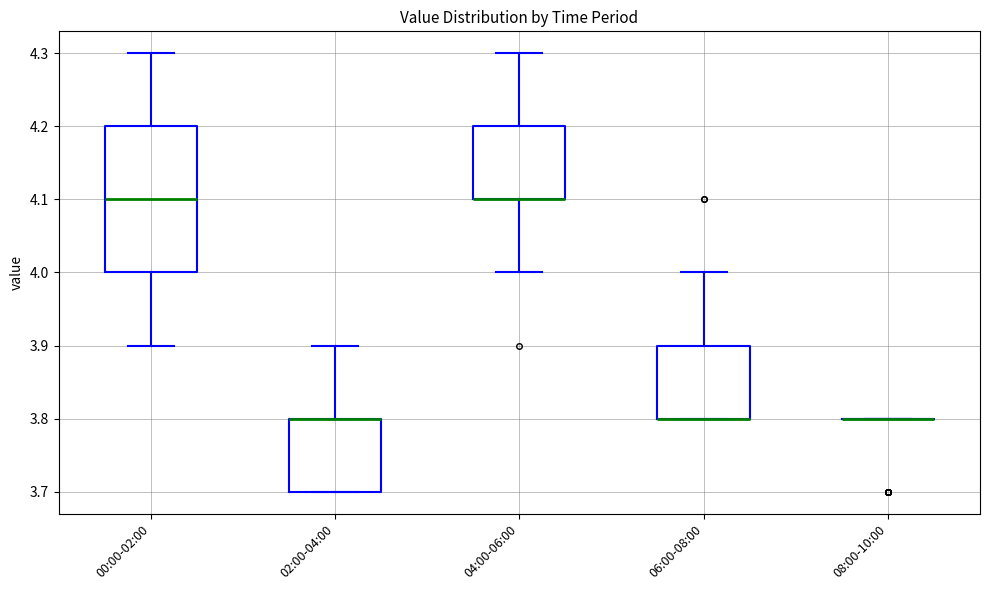

Comparing the boxes themselves (not the whiskers), which one is the tallest?

00:00-02:00